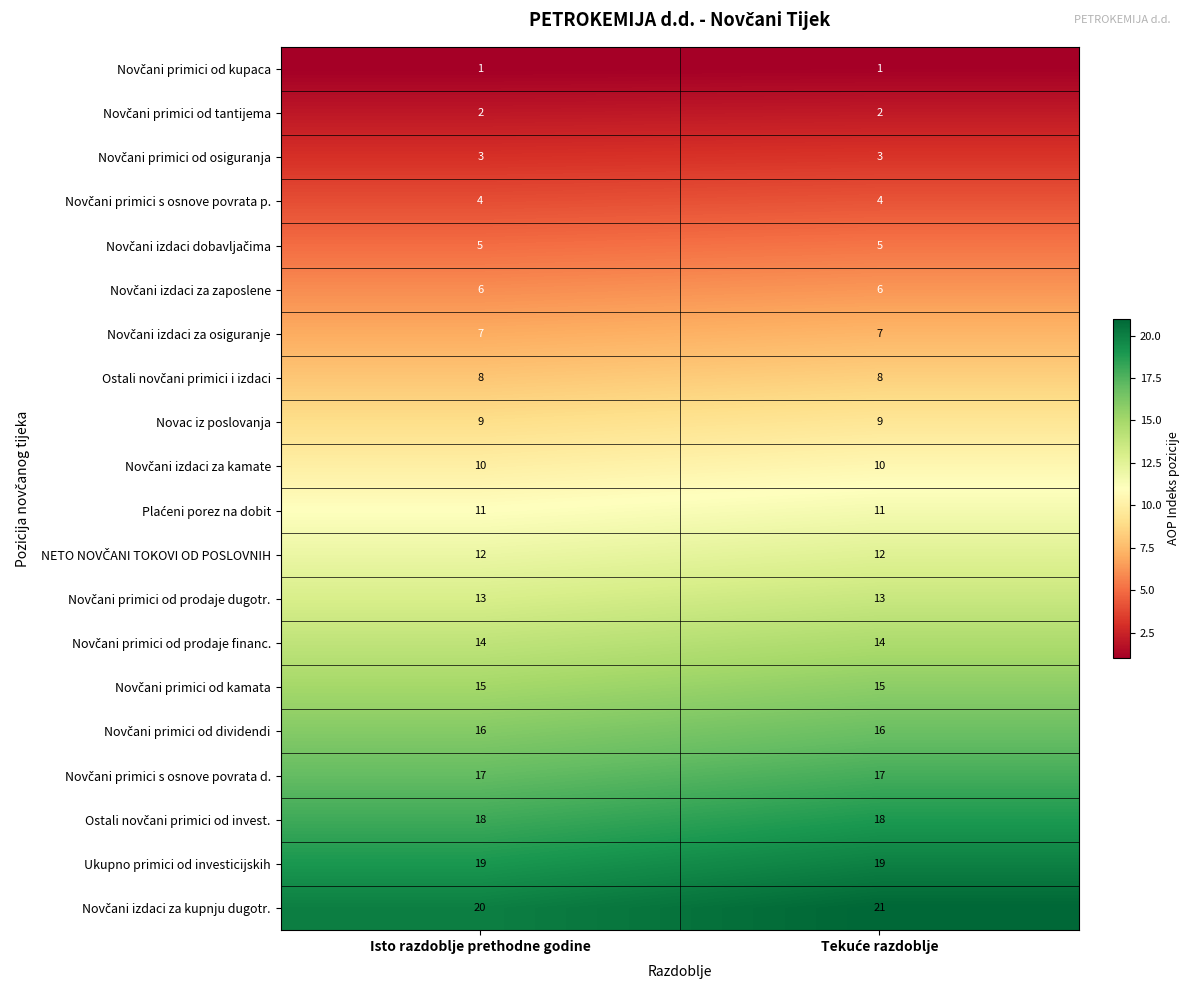

What is the spread (max minus min) of values at Isto razdoblje prethodne godine?

19